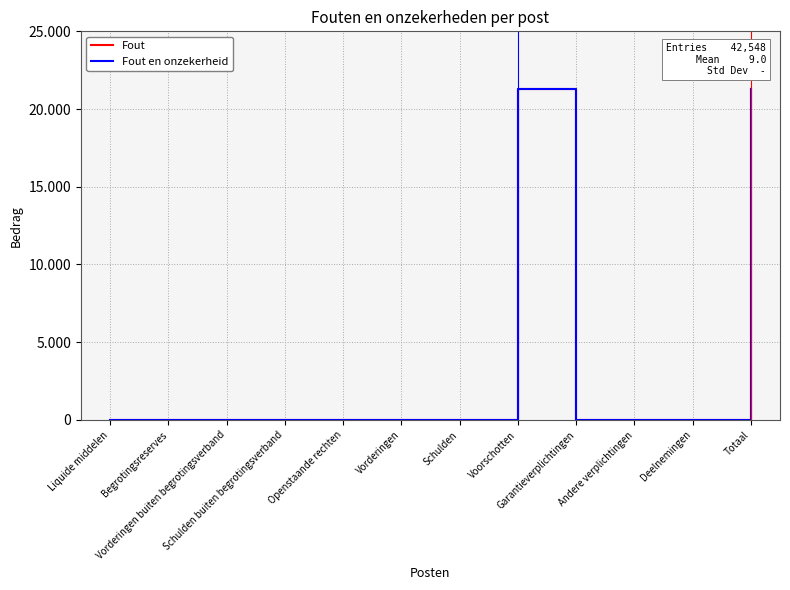

Is this an area chart (filled region under the line)?

No